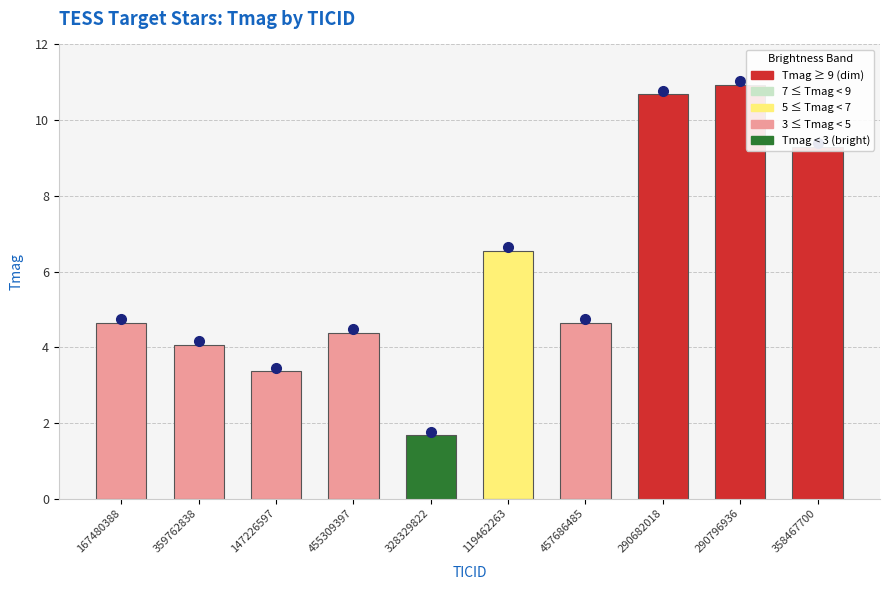

What is the label of the 6th bar from the left?

119462263